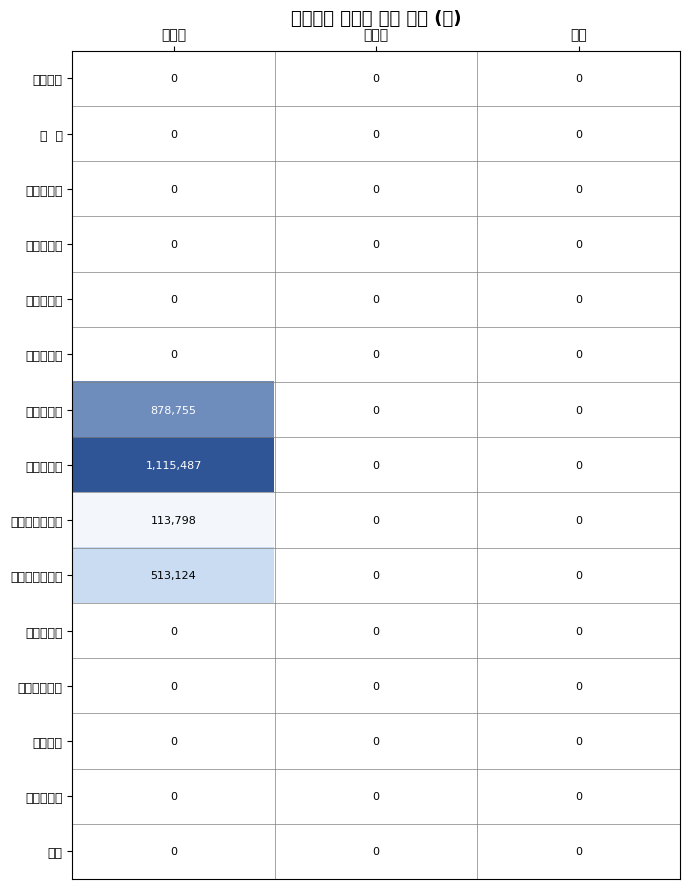

How many data points does each series have?

3